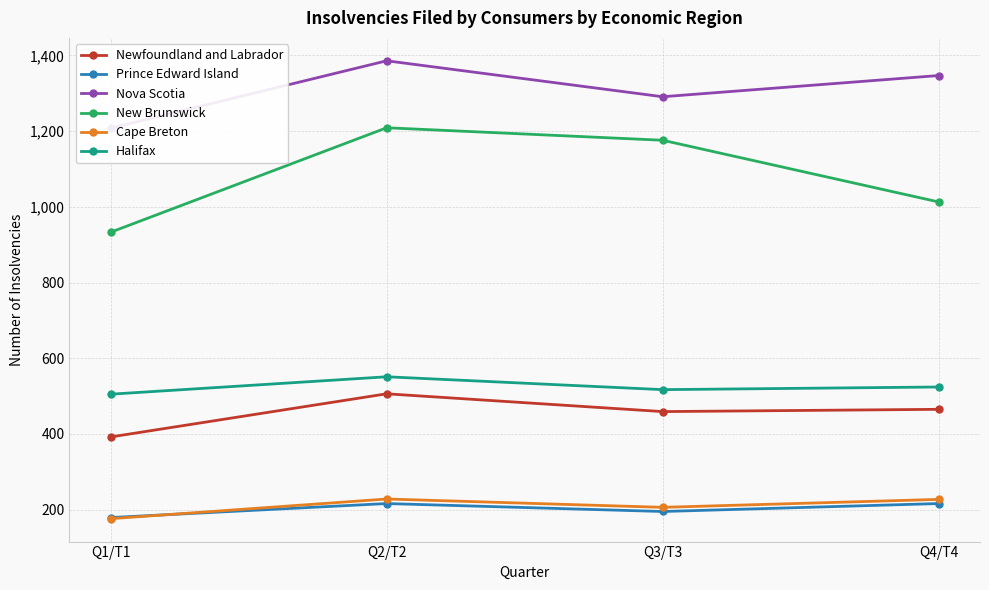

Read the Prince Edward Island value at Q2/T2, to the nearest 10.

220